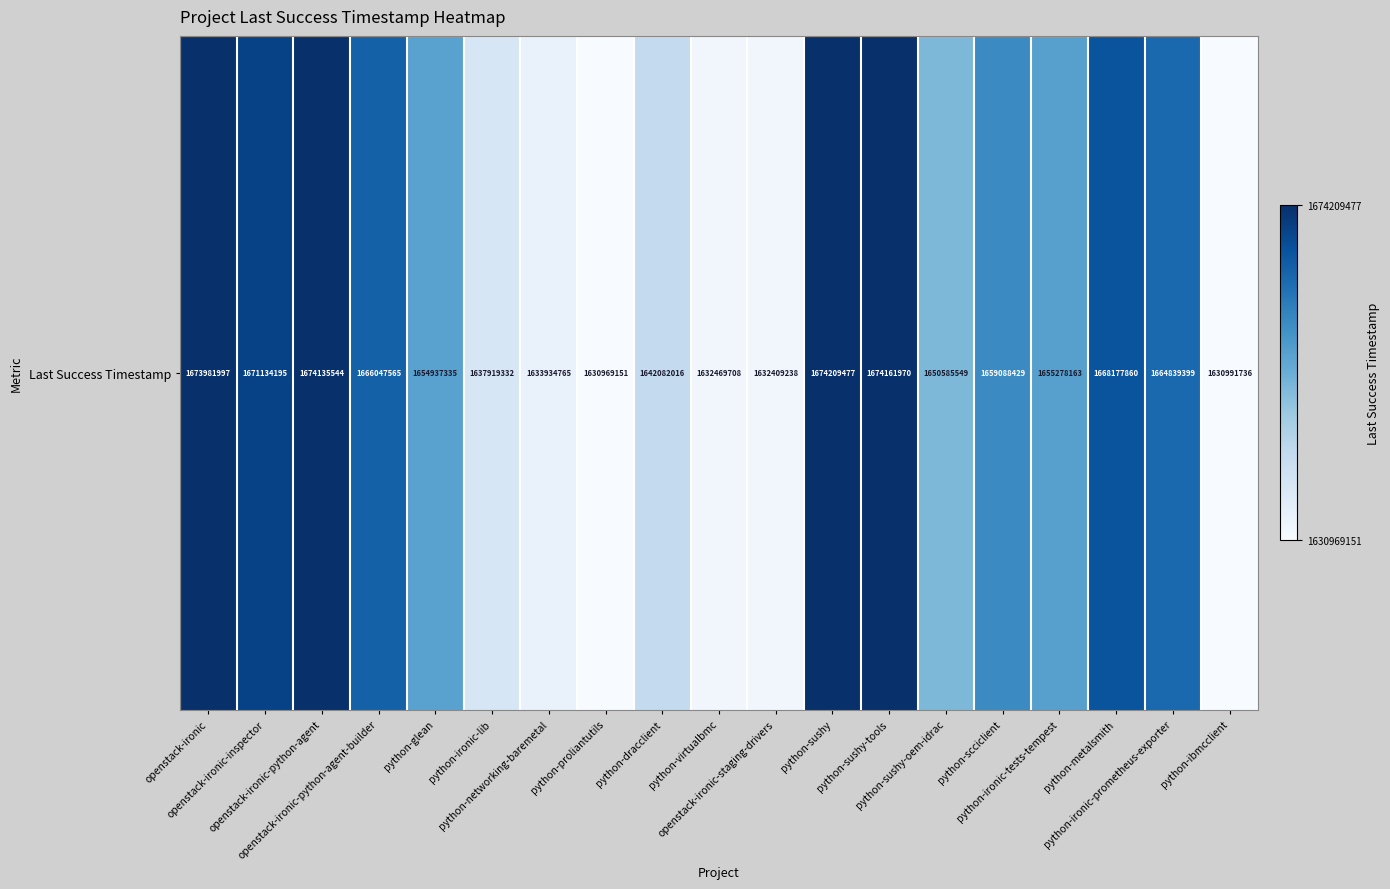

Rank the categories by value from highest to lowest.

python-sushy, python-sushy-tools, openstack-ironic-python-agent, openstack-ironic, openstack-ironic-inspector, python-metalsmith, openstack-ironic-python-agent-builder, python-ironic-prometheus-exporter, python-scciclient, python-ironic-tests-tempest, python-glean, python-sushy-oem-idrac, python-dracclient, python-ironic-lib, python-networking-baremetal, python-virtualbmc, openstack-ironic-staging-drivers, python-ibmcclient, python-proliantutils